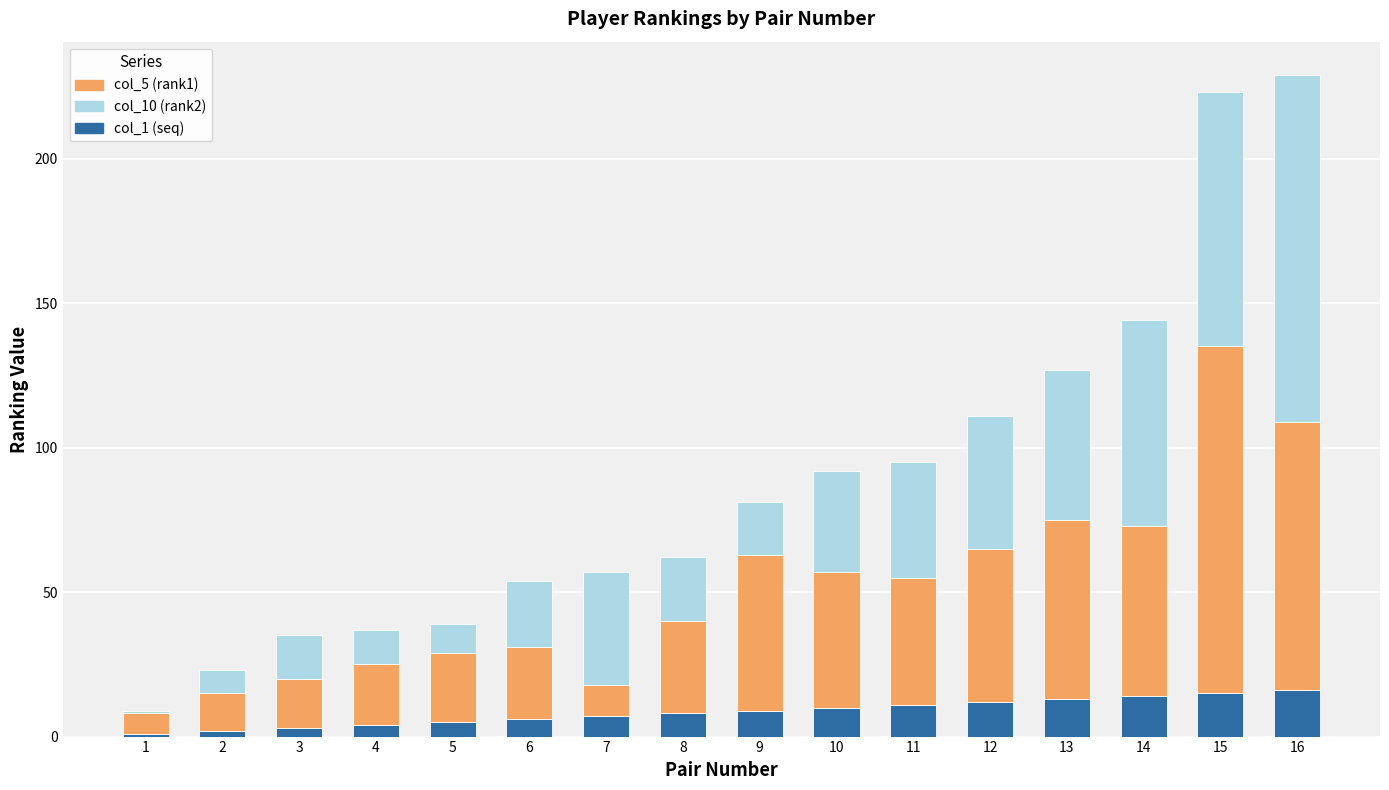

The col_1 (seq) series shows 24 at 14. True or false?

False